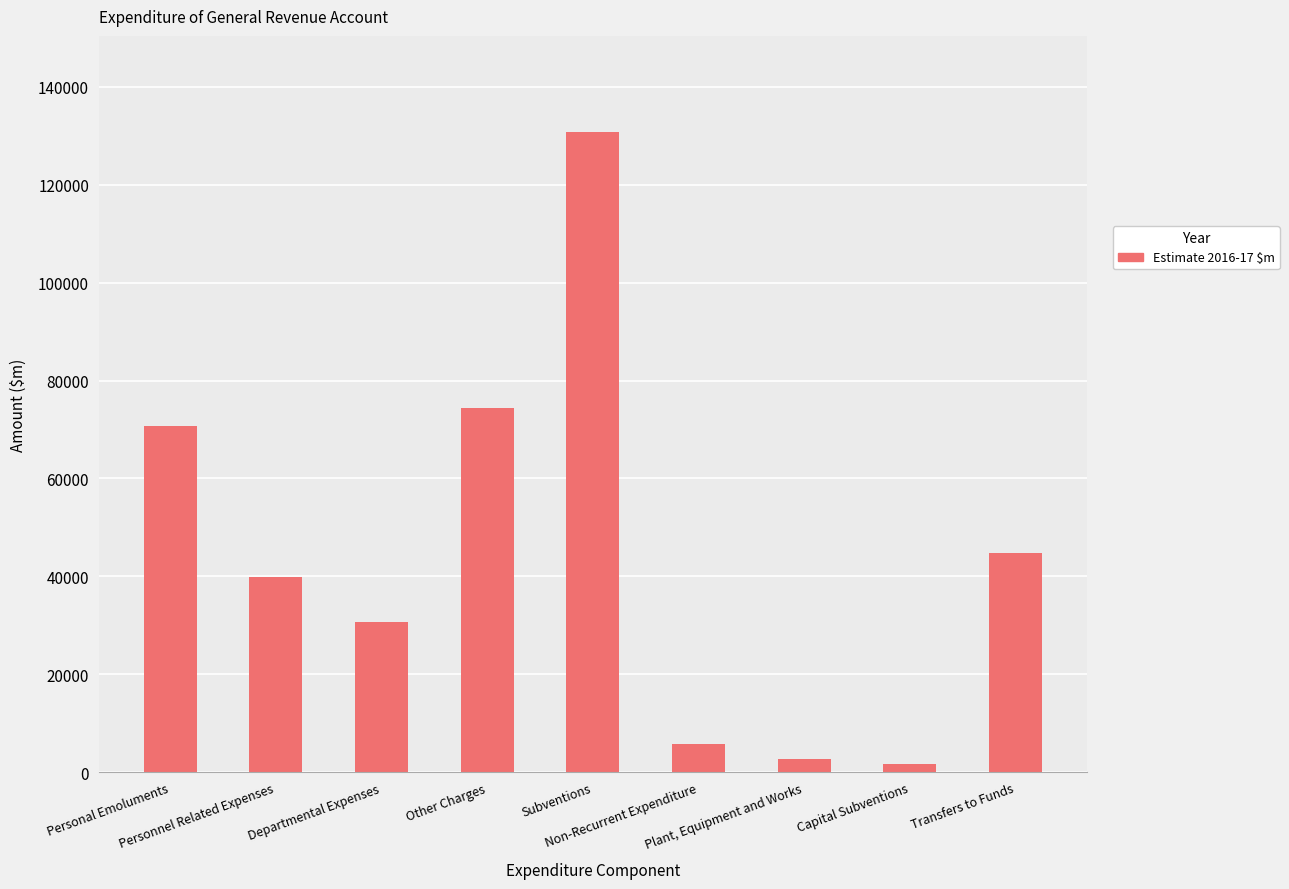

Count the number of categories in the chart.

9